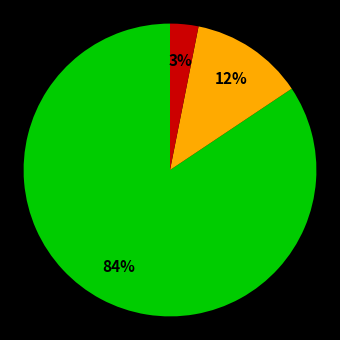

Is there a majority slice in this chart?

Yes